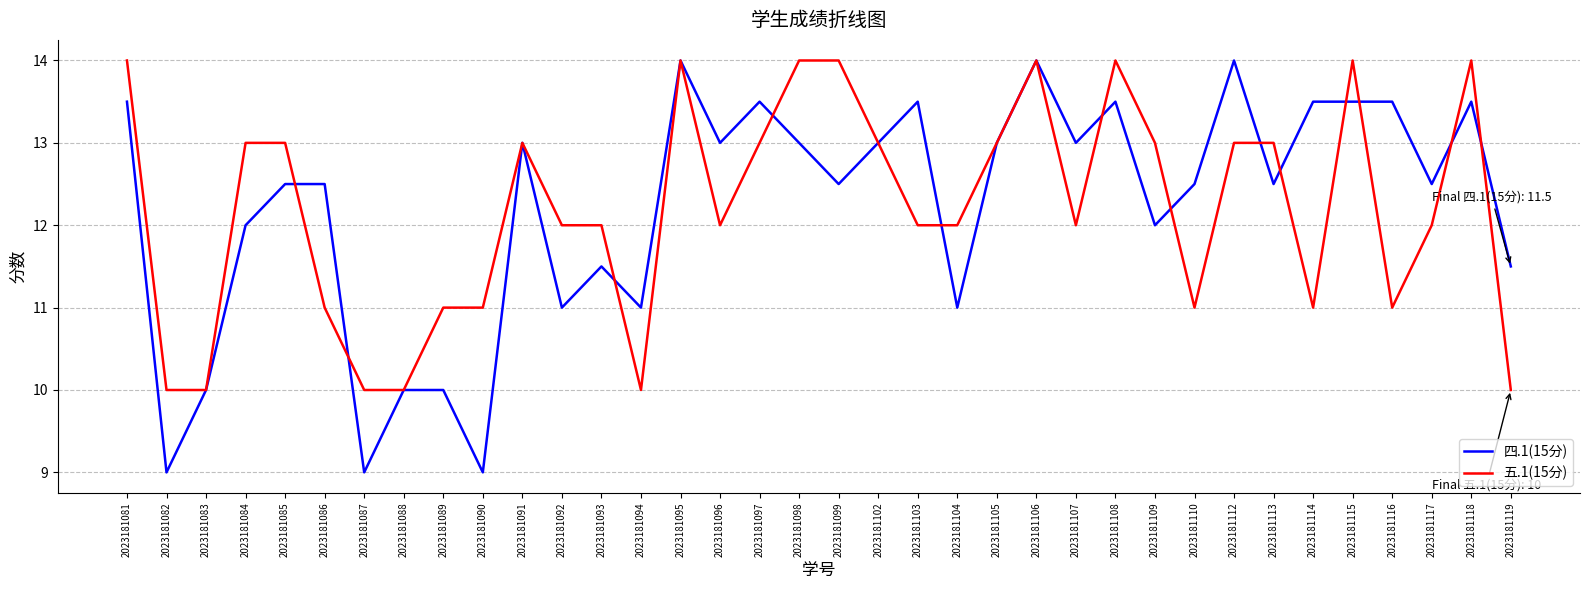

What is the total value across all series at 2023181097?

26.5